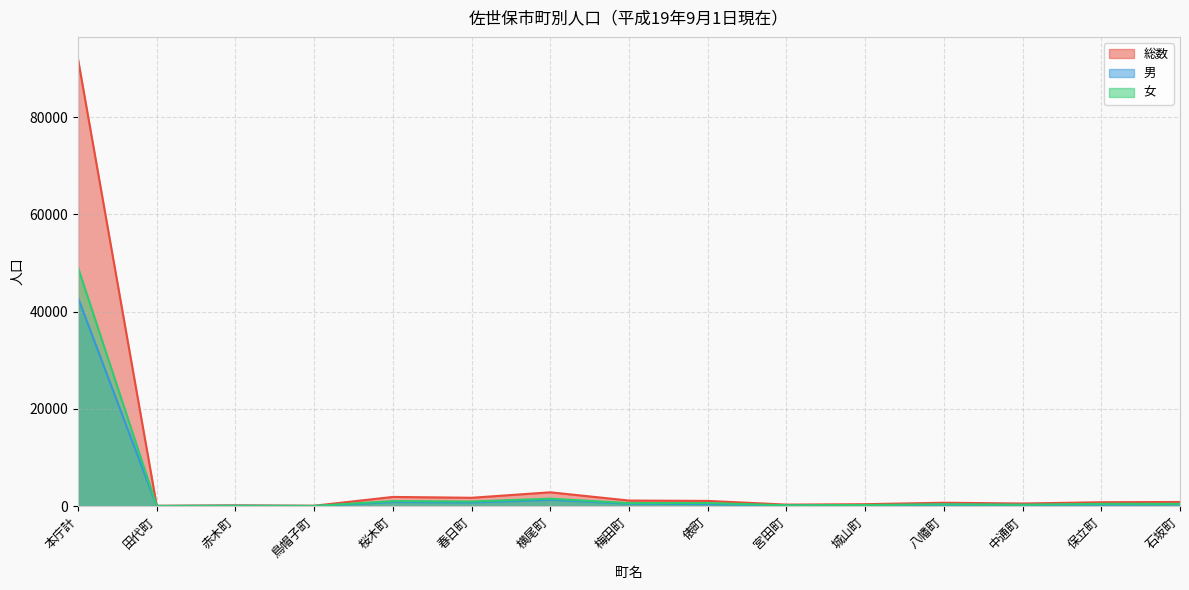

Rank the series at 桜木町 from highest to lowest value.

総数, 女, 男